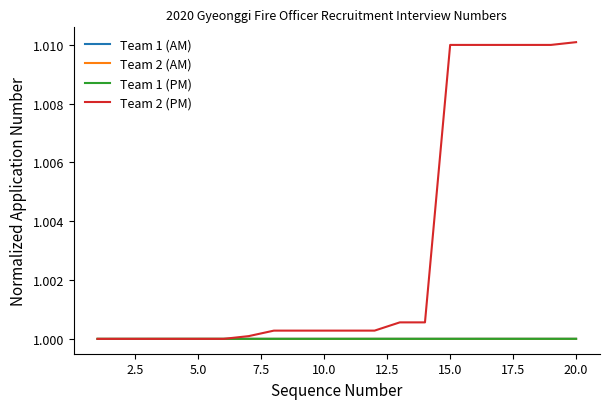

Which series has the largest range (max minus min)?

Team 2 (PM)